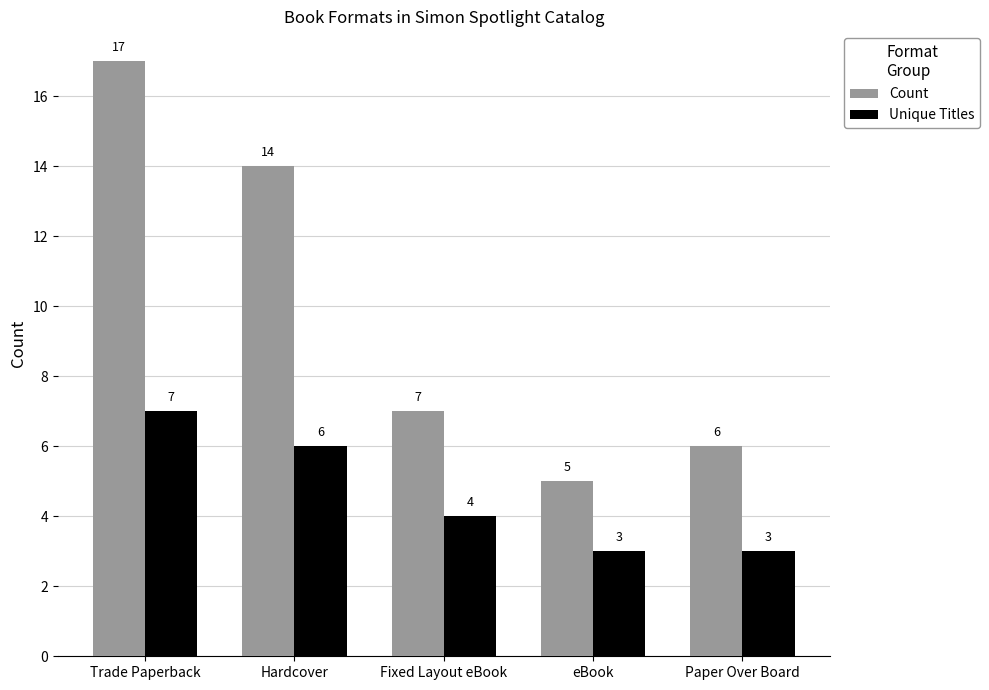

What is the spread (max minus min) of values at eBook?

2